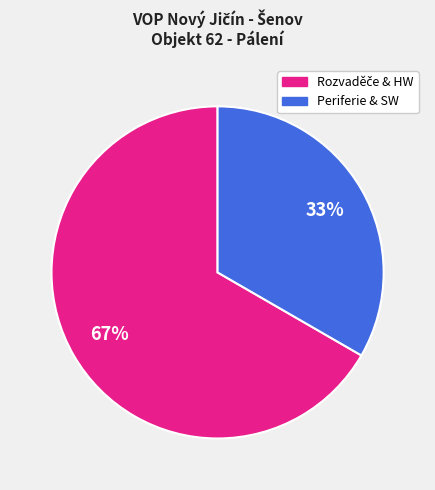

To the nearest percent, what is the average slice percentage?

50%